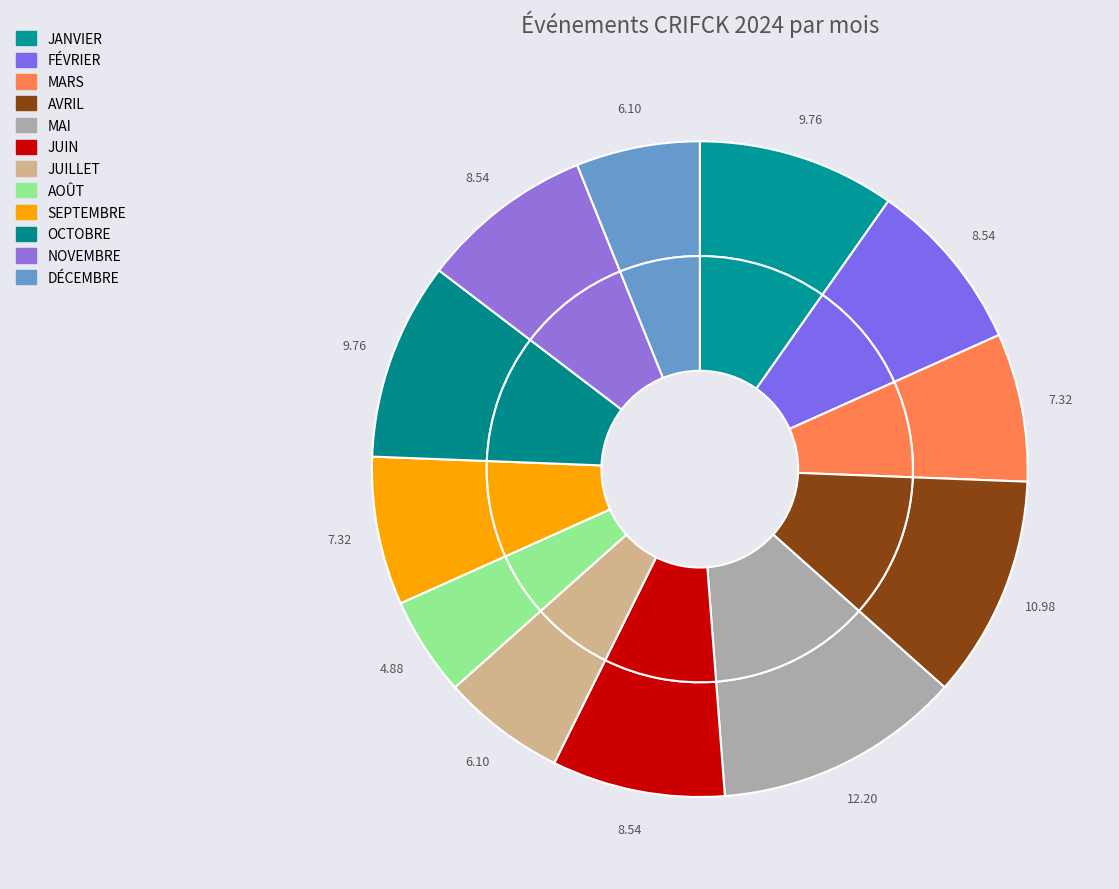

To the nearest percent, what is the difference between the JUILLET and AOÛT slice percentages?

1%